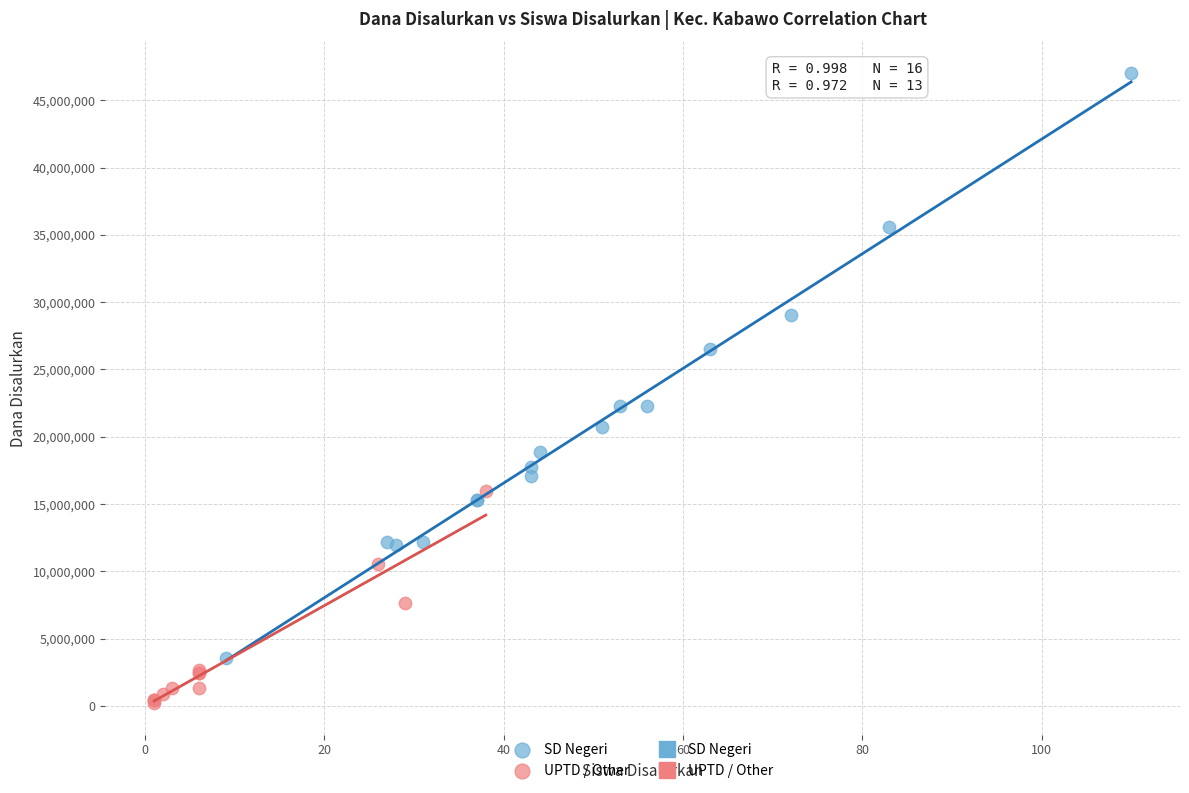

Which series has the largest Y range (max minus min)?

SD Negeri